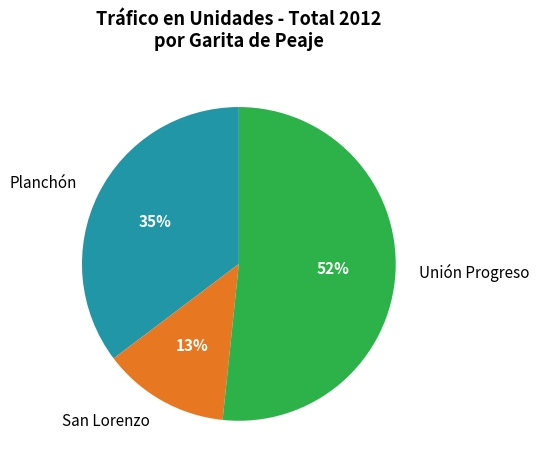

To the nearest percent, what percentage of the pie is Planchón?

35%